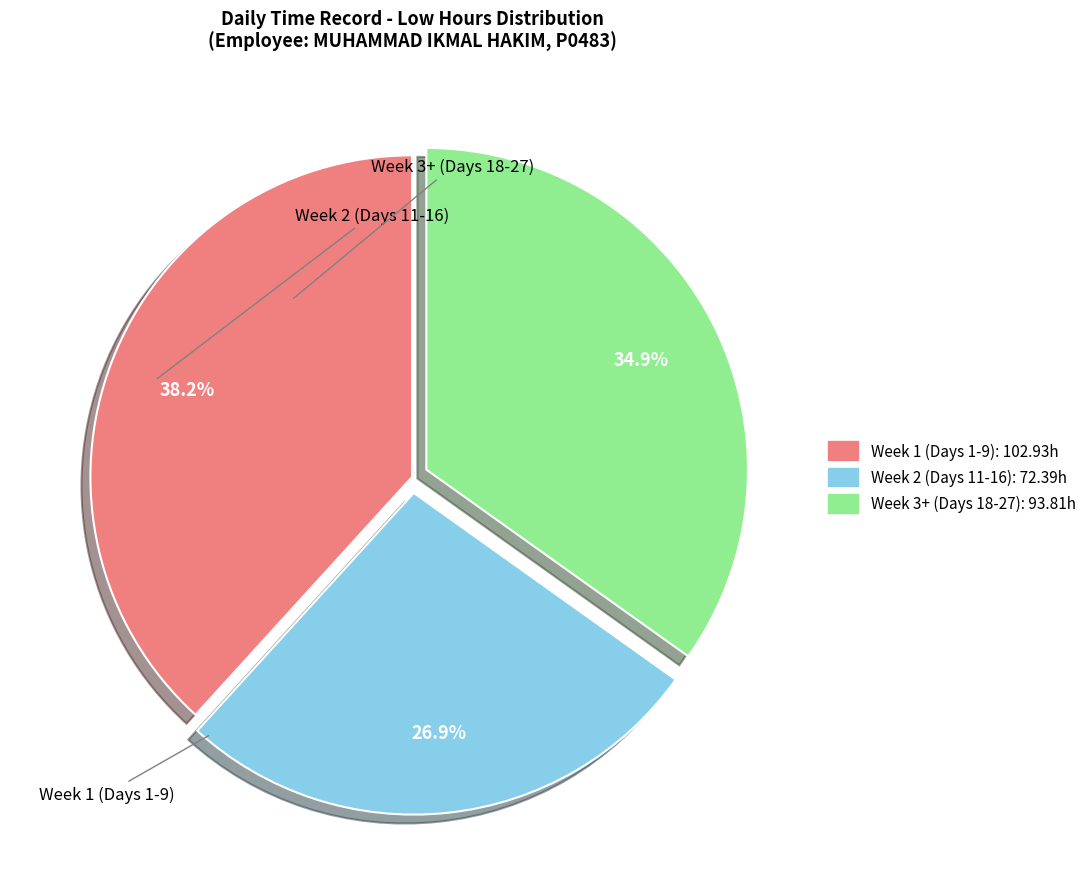

Combined, do Week 3+ (Days 18-27): 93.81h and Week 1 (Days 1-9): 102.93h account for over 50%?

Yes